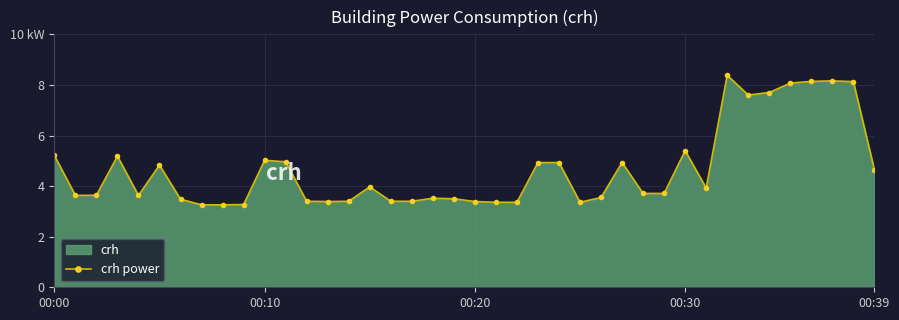

Which label corresponds to the smallest value in the chart?

7